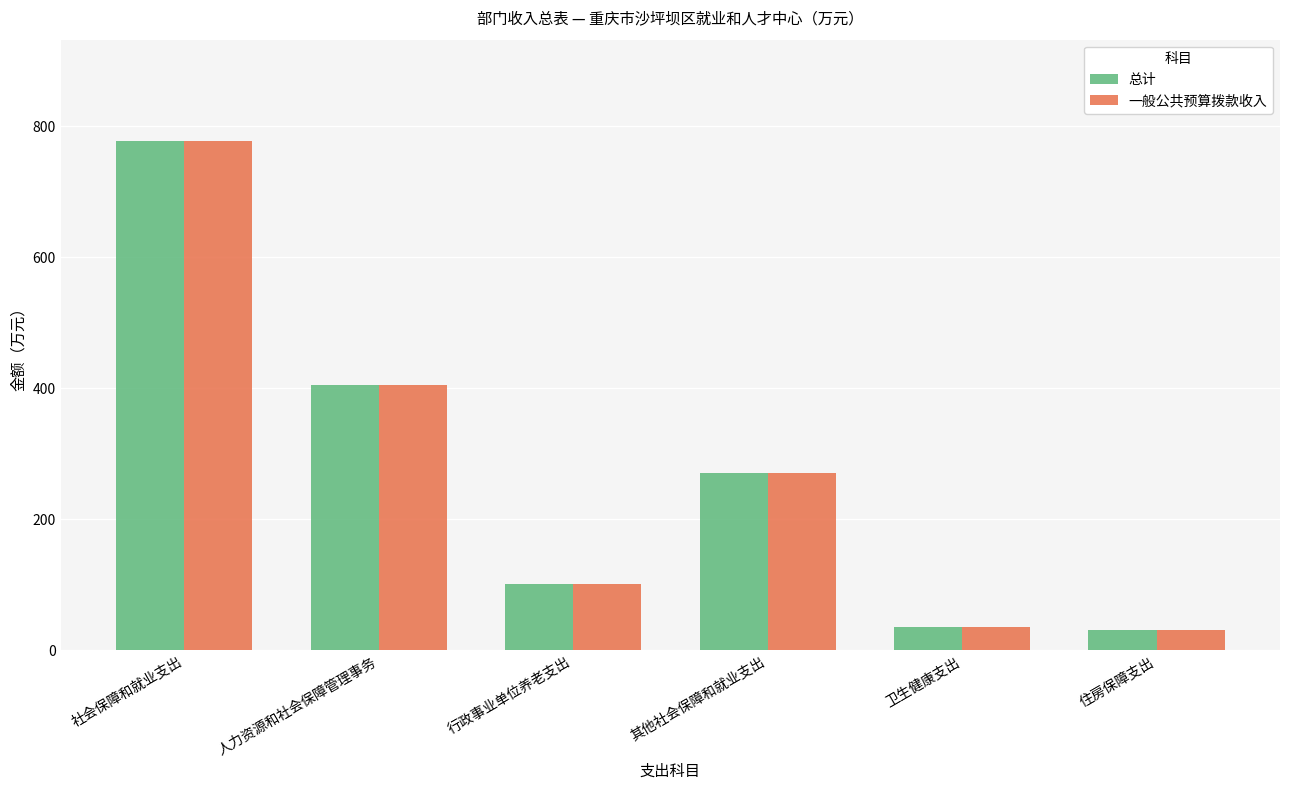

Which category has the highest value across all series?

社会保障和就业支出